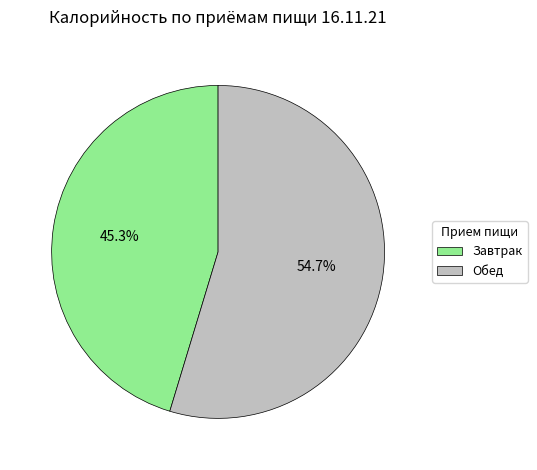

How many segments does this pie chart have?

2